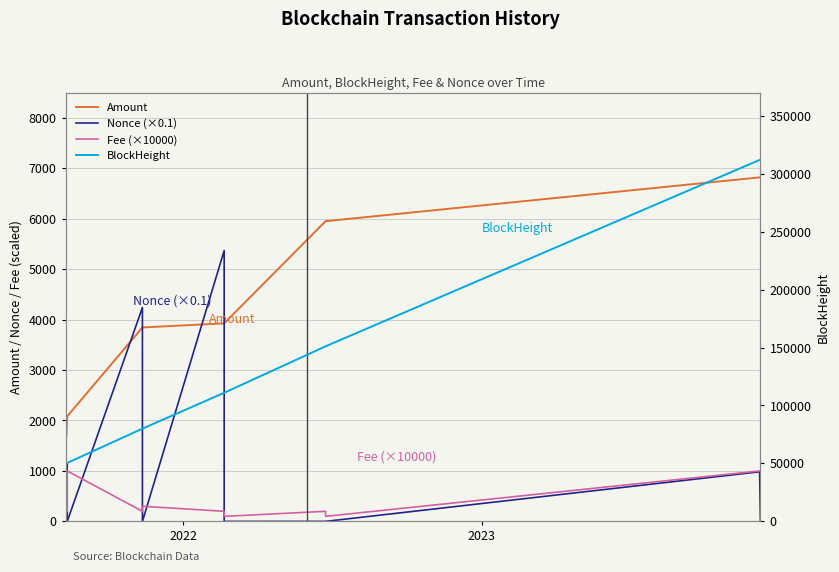

What is the difference between the maximum and minimum values in the Fee (×10000) series?

900.0